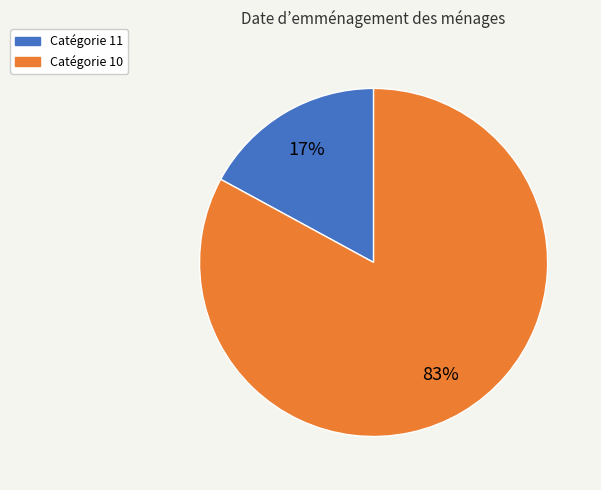

To the nearest percent, what is the average slice percentage?

50%